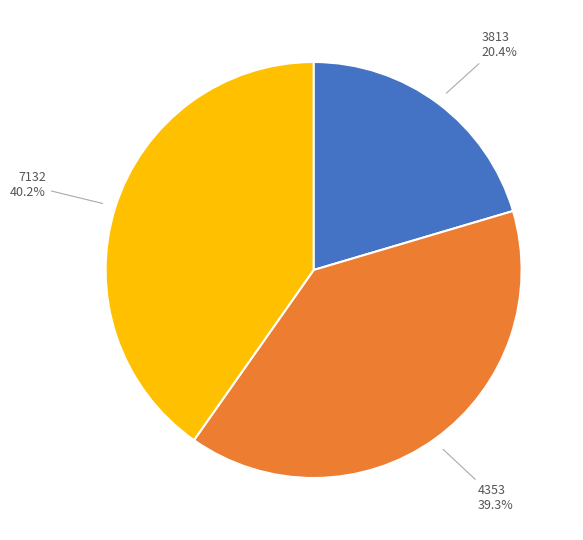

Does any single category account for the majority?

No